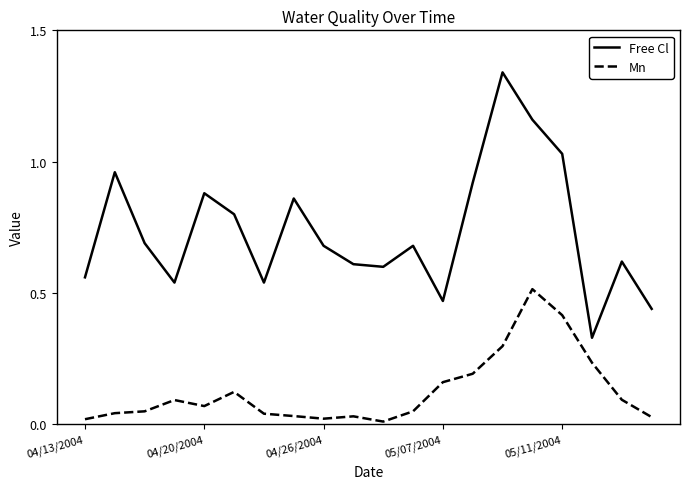

Which series has the largest total across all categories?

Free Cl